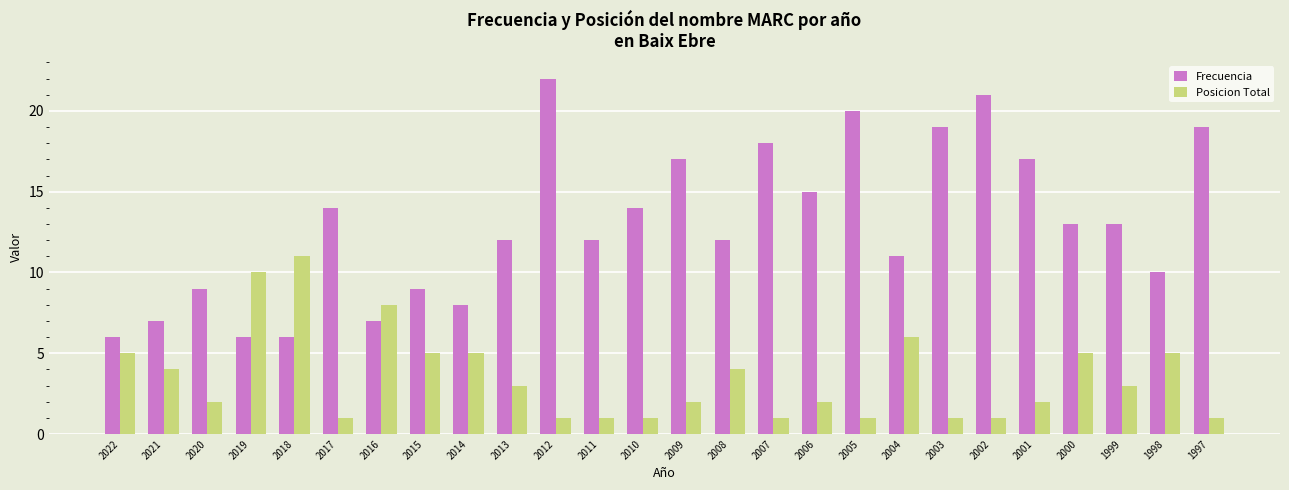

Which series has the largest range (max minus min)?

Frecuencia